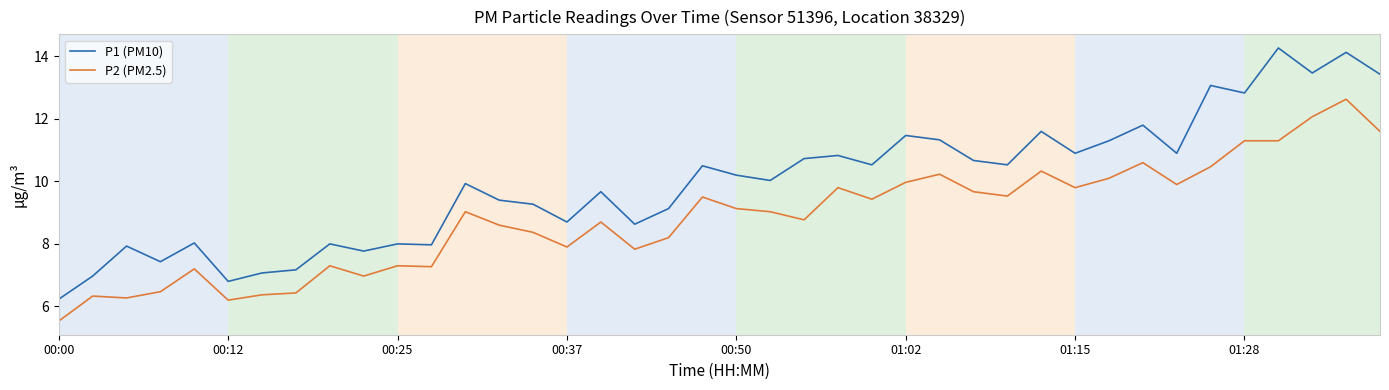

Which series has the largest total across all categories?

P1 (PM10)